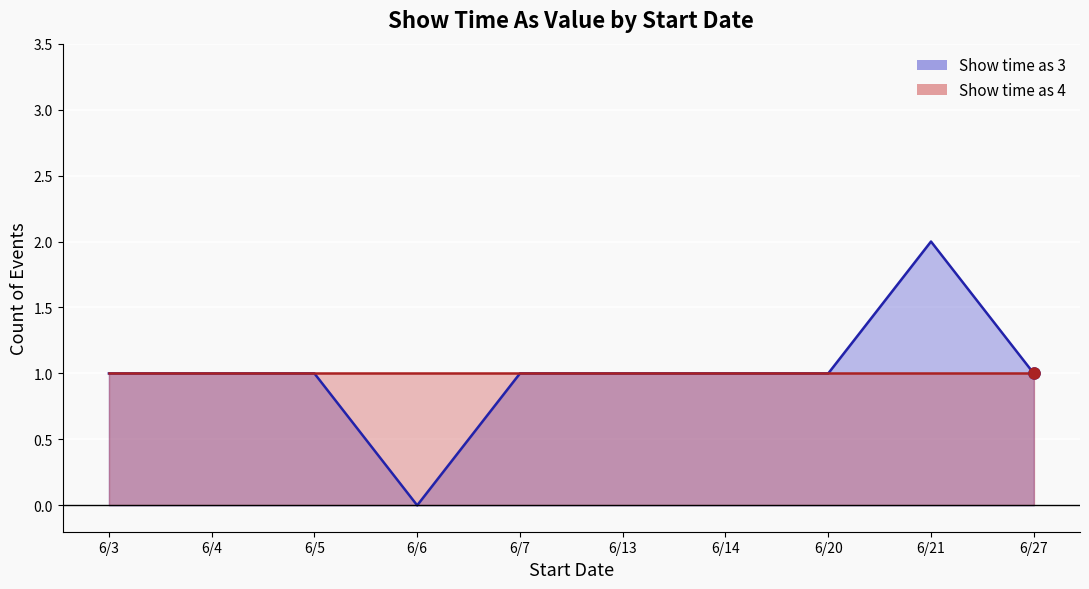

True or false: Show time as (4) and Show time as (3) cross at least once.

False